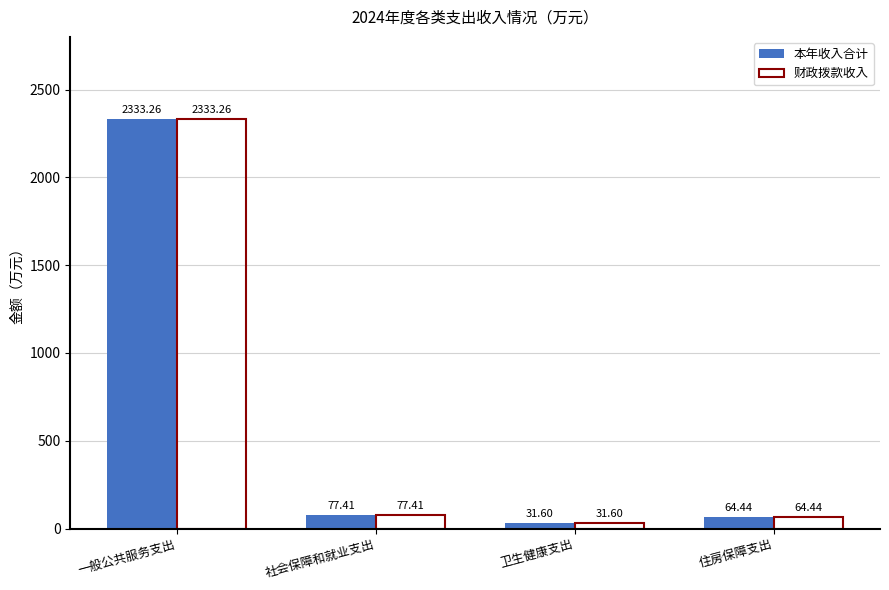

What is the maximum value for 财政拨款收入?

2333.3